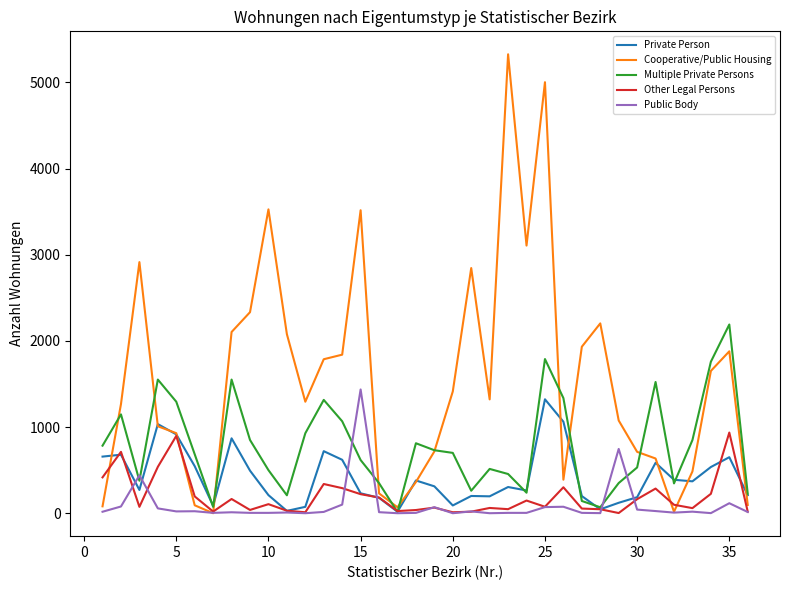

Which series has the largest total across all categories?

Cooperative/Public Housing